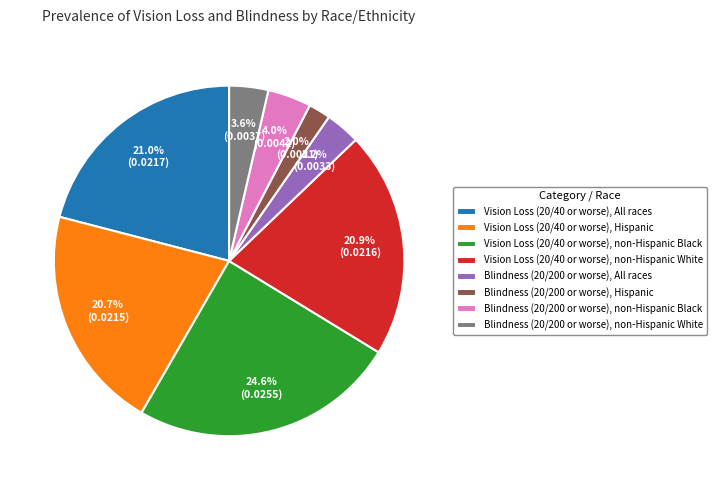

Does any single category account for the majority?

No